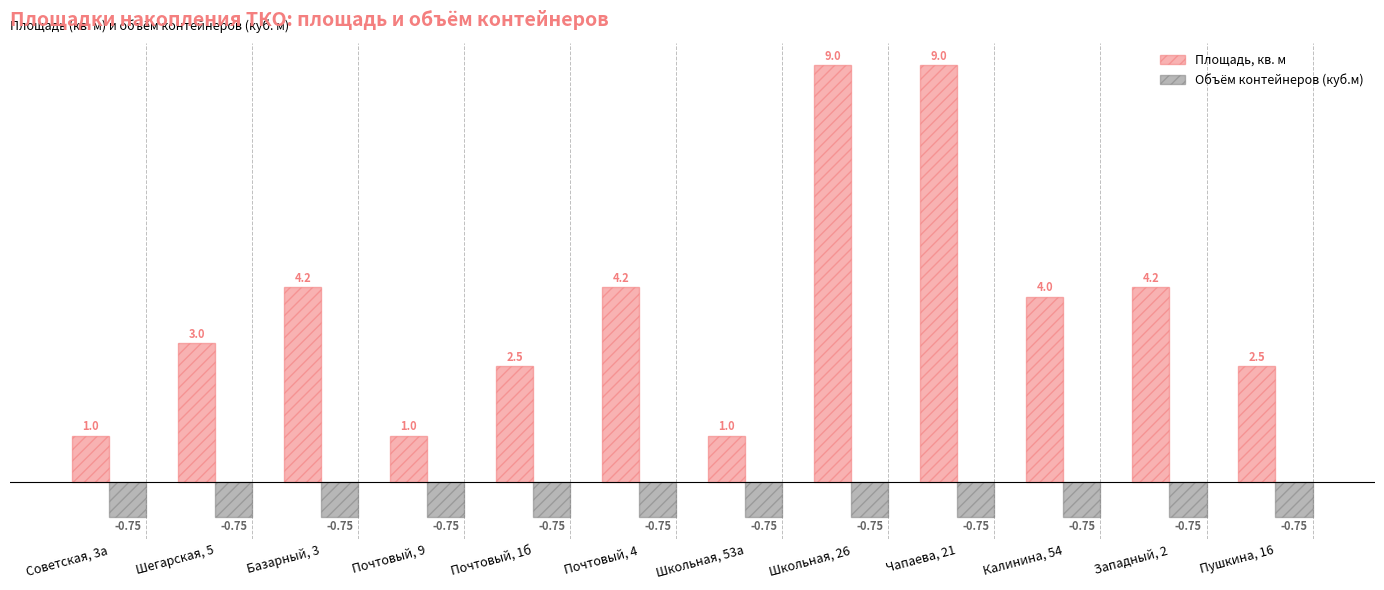

Which series has the widest spread of values?

Площадь, кв. м